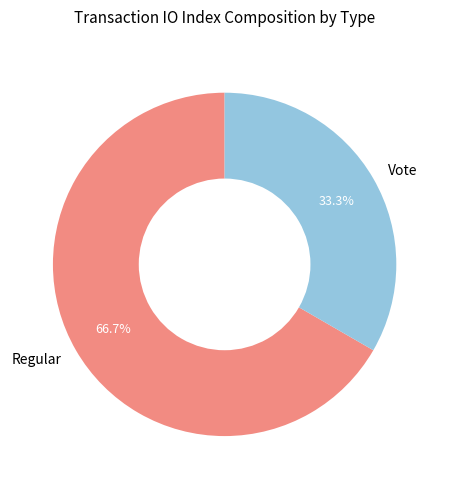

Is it true that Regular is 67% of the pie?

True